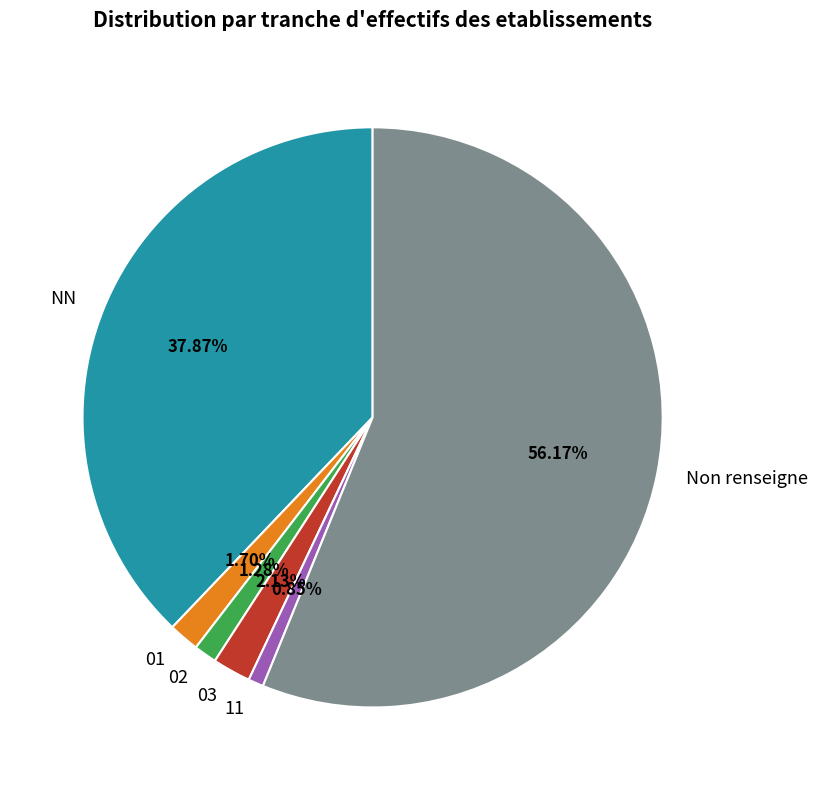

Between NN and 02, which is larger?

NN